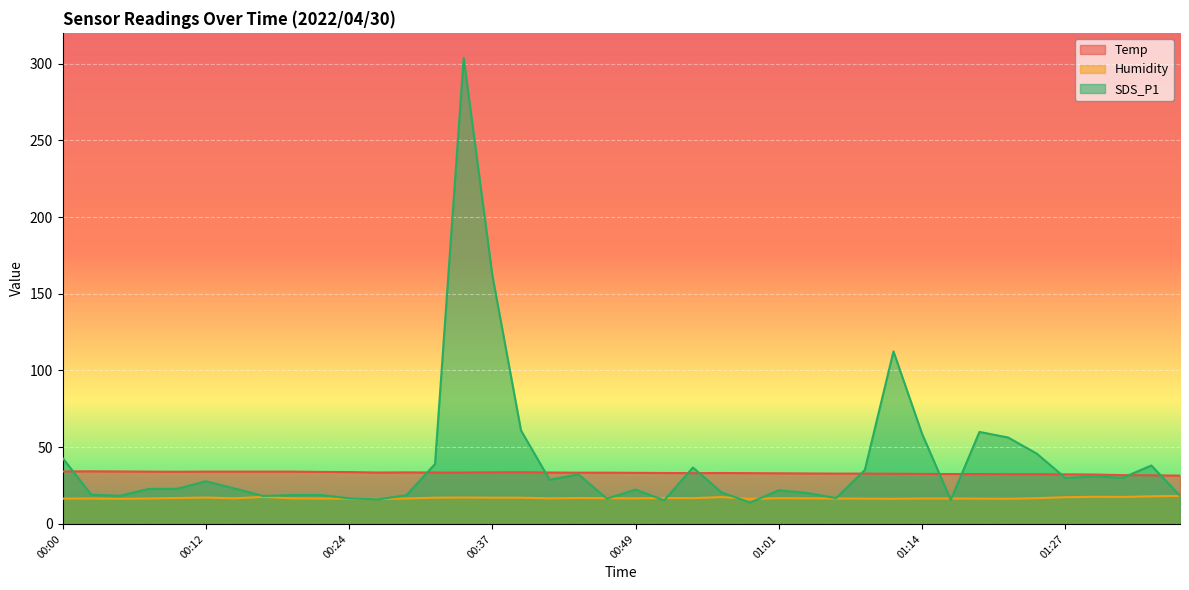

At which label does SDS_P1 first exceed 23?

00:00